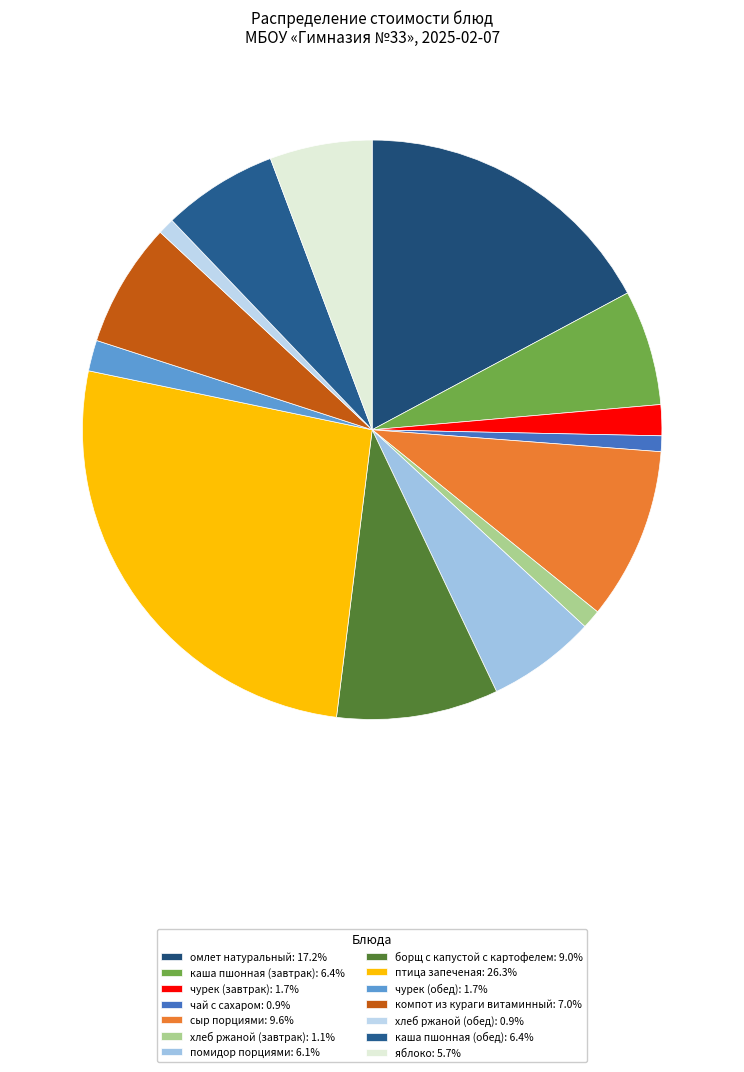

What percentage do чай с сахаром and хлеб ржаной (обед) together represent?

1.8%